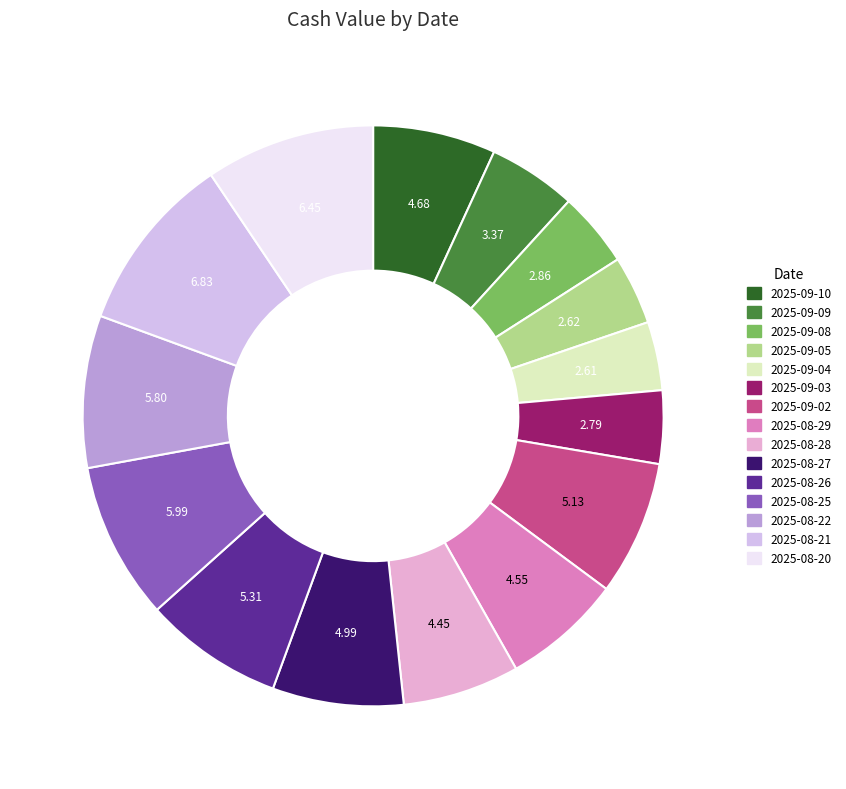

What is the change in value from 2025-08-29 to 2025-08-21?

+2.3